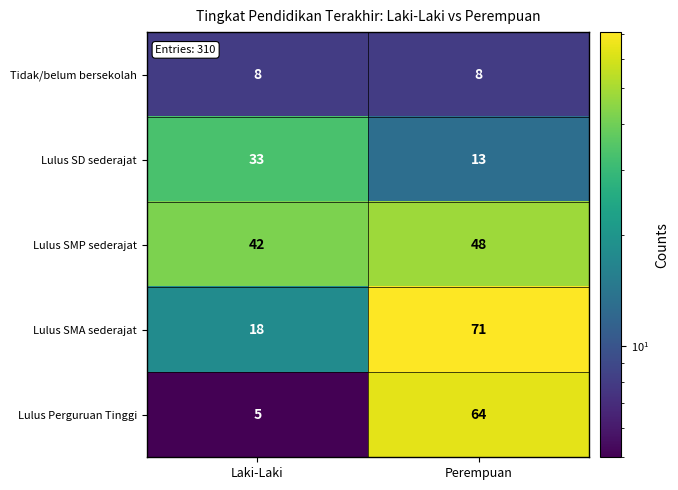

The Lulus SMP sederajat series shows 48 at Perempuan. True or false?

True